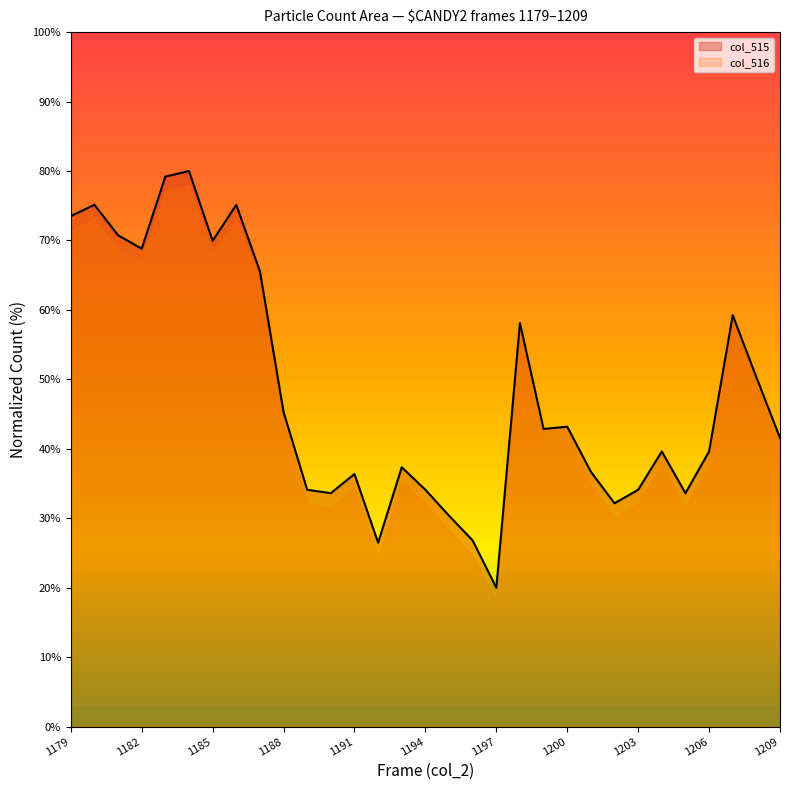

Count the number of categories in the chart.

31